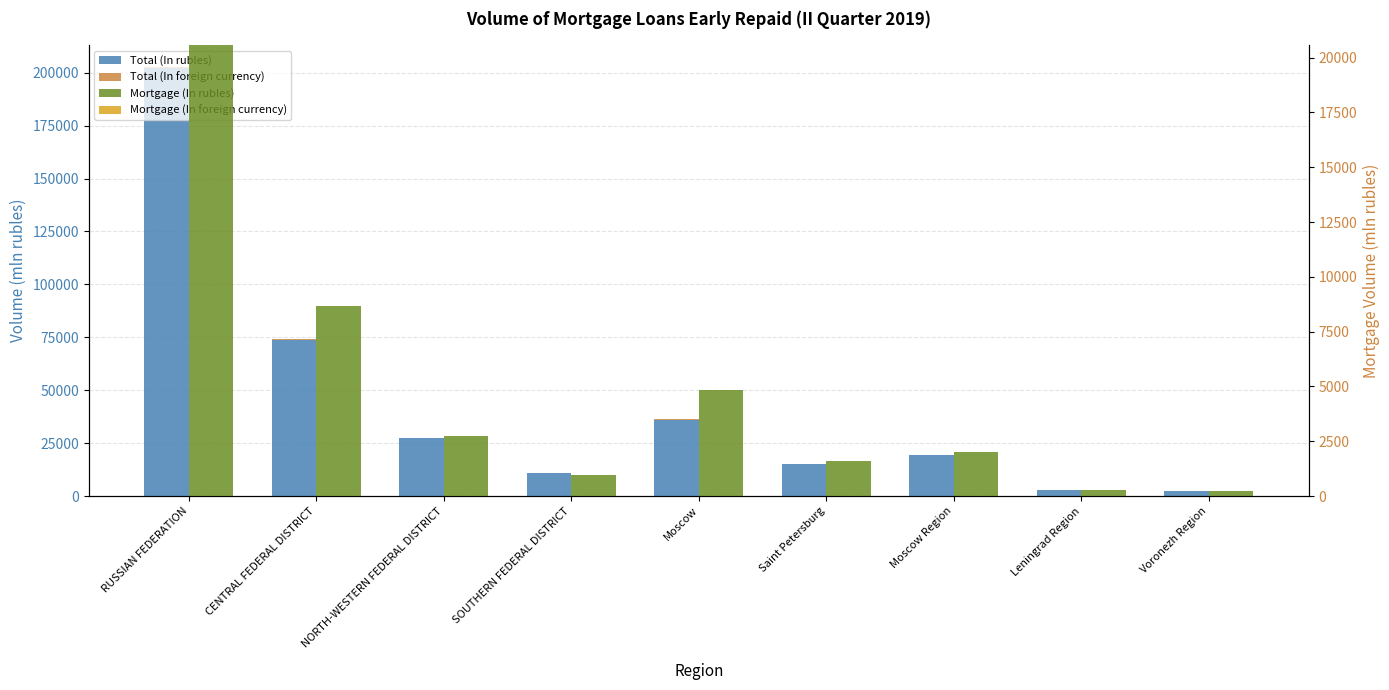

Rank the series at NORTH-WESTERN FEDERAL DISTRICT from lowest to highest value.

Mortgage (In foreign currency), Total (In foreign currency), Mortgage (In rubles), Total (In rubles)